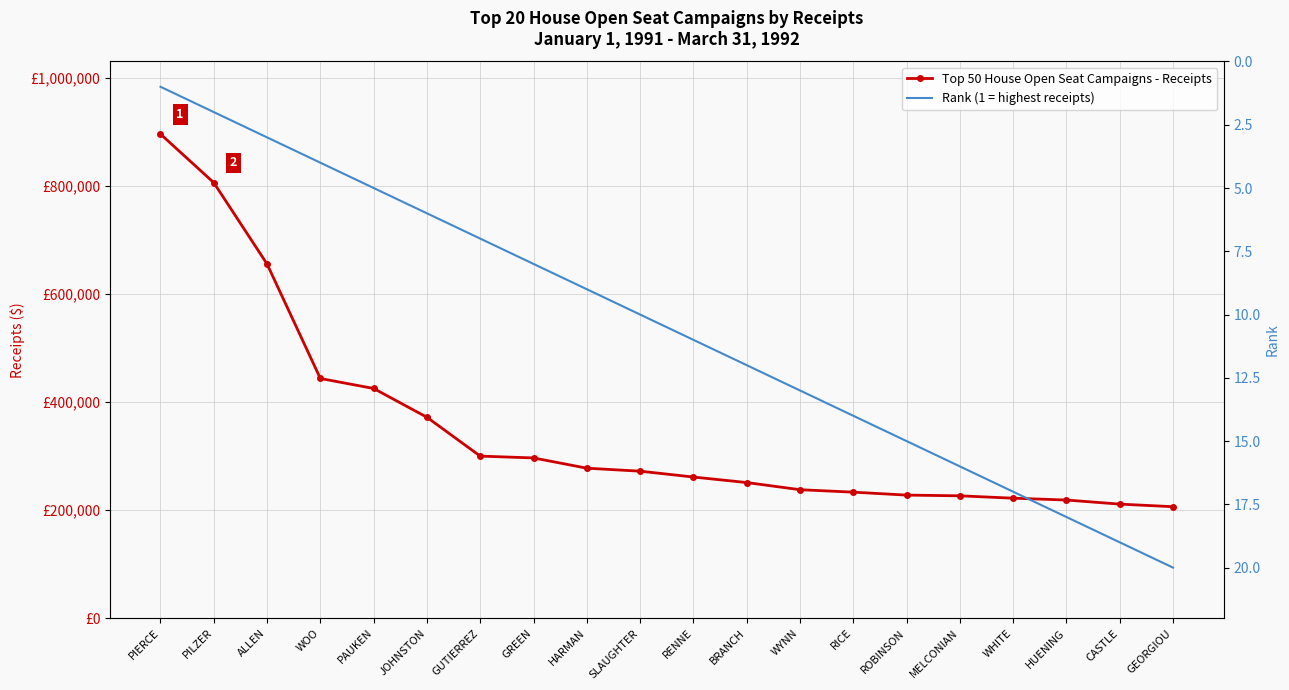

How many lines are shown in the chart?

2